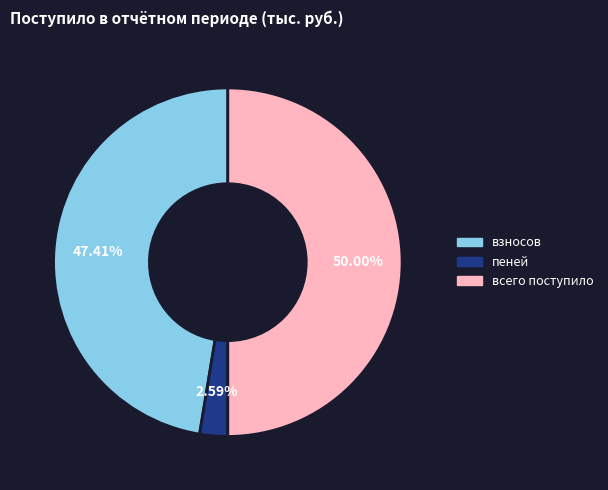

To the nearest percent, what is the difference between the largest and smallest slice percentages?

47%